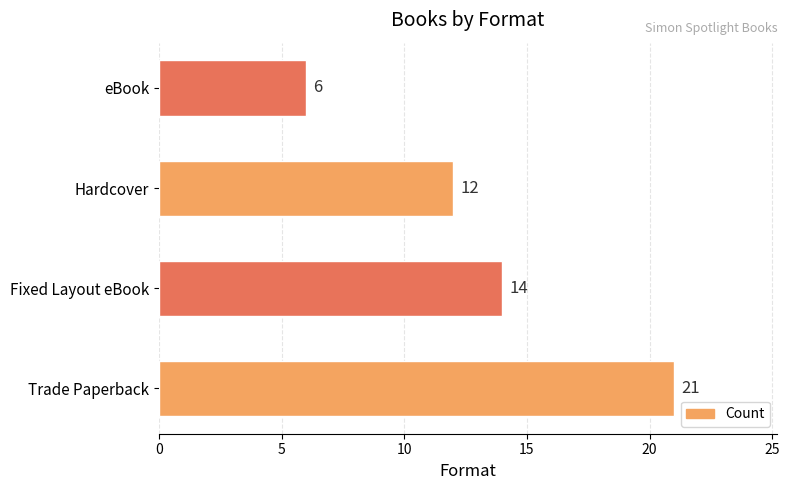

What is the sum of all values?

53